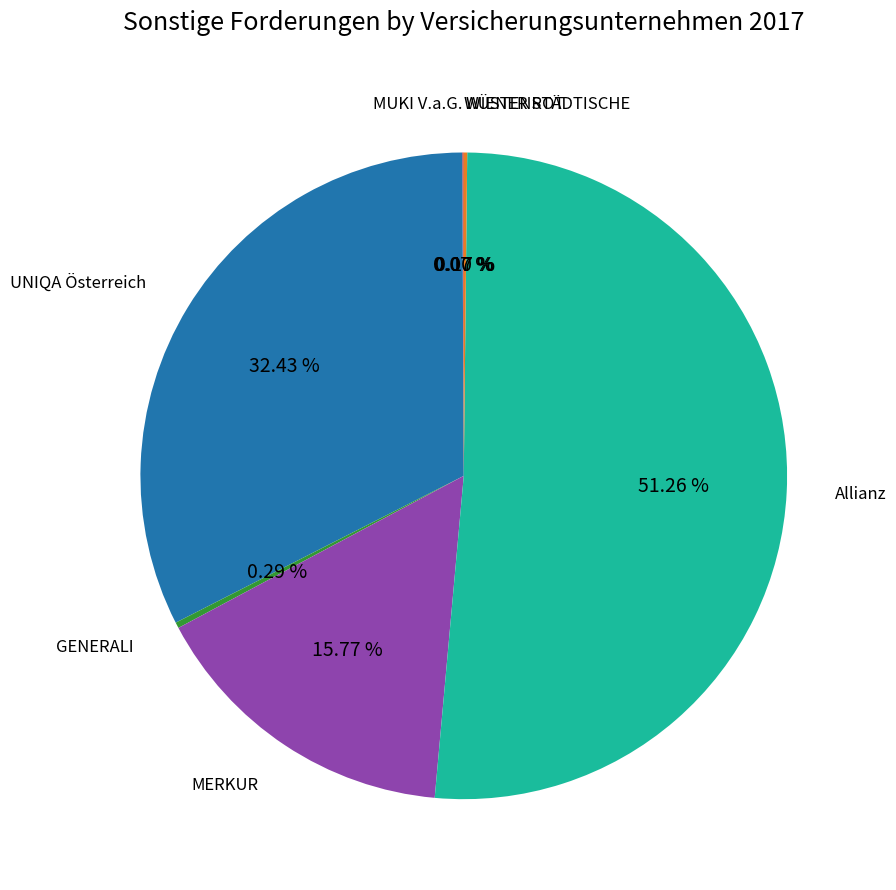

Do Allianz and MERKUR together represent more than half of the pie?

Yes